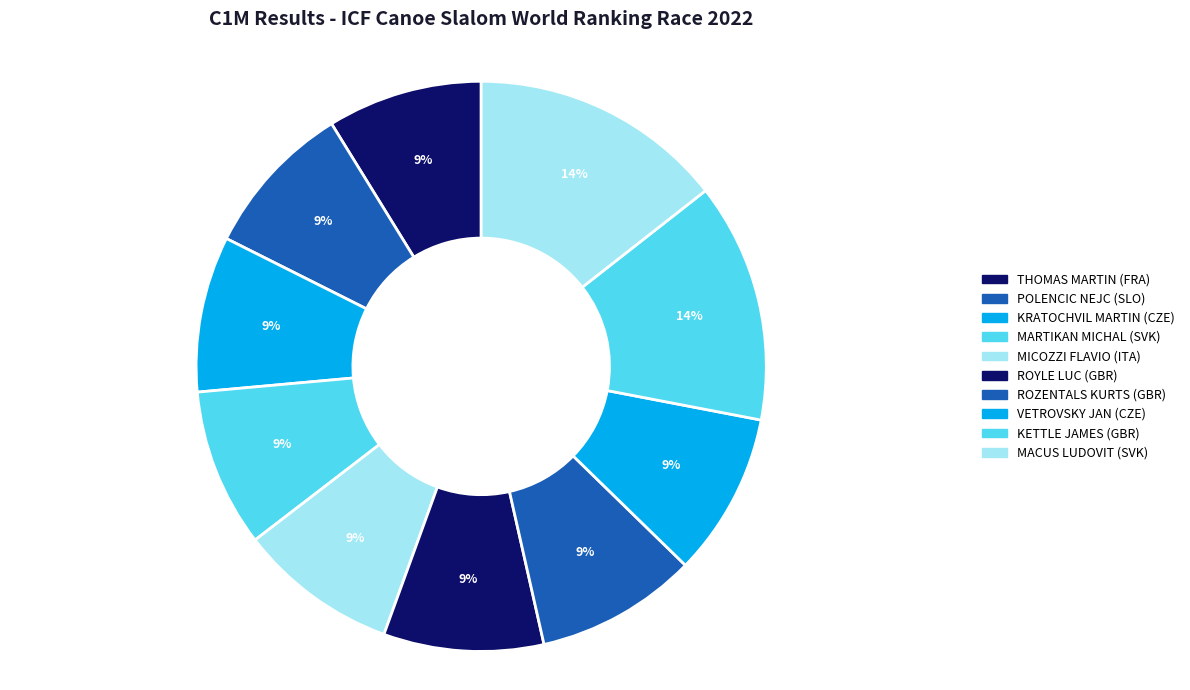

Is it true that POLENCIC NEJC (SLO) is 1% of the pie?

False